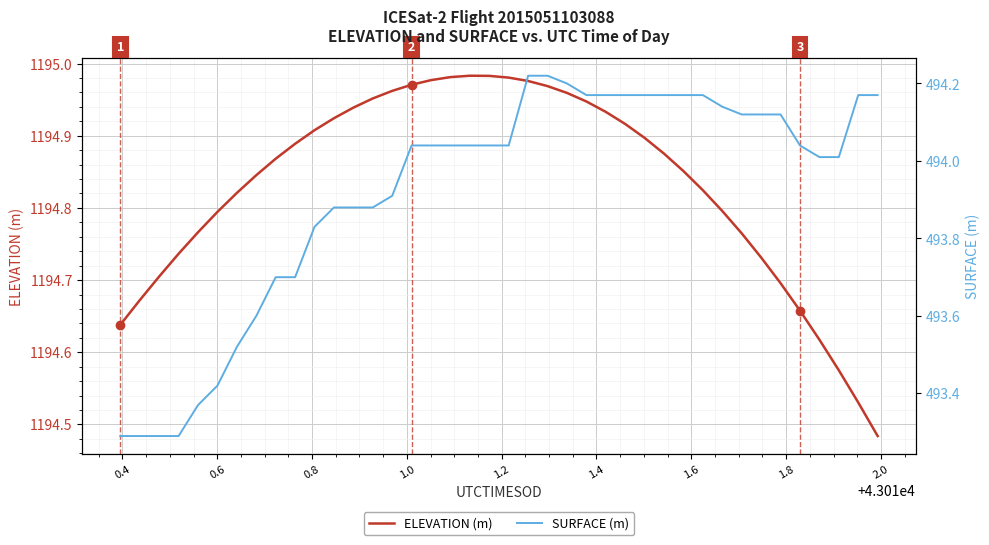

Reading left to right, list all the values displayed in this chart.

ELEVATION (m): 1194.6	1194.7	1194.7	1194.7	1194.8	1194.8	1194.8	1194.8	1194.9	1194.9	1194.9	1194.9	1194.9	1195.0	1195.0	1195.0	1195.0	1195.0	1195.0	1195.0	1195.0	1195.0	1195.0	1195.0	1194.9	1194.9	1194.9	1194.9	1194.9	1194.9	1194.8	1194.8	1194.8	1194.7	1194.7	1194.7	1194.6	1194.6	1194.5	1194.5
SURFACE (m): 493.3	493.3	493.3	493.3	493.4	493.4	493.5	493.6	493.7	493.7	493.8	493.9	493.9	493.9	493.9	494.0	494.0	494.0	494.0	494.0	494.0	494.2	494.2	494.2	494.2	494.2	494.2	494.2	494.2	494.2	494.2	494.1	494.1	494.1	494.1	494.0	494.0	494.0	494.2	494.2